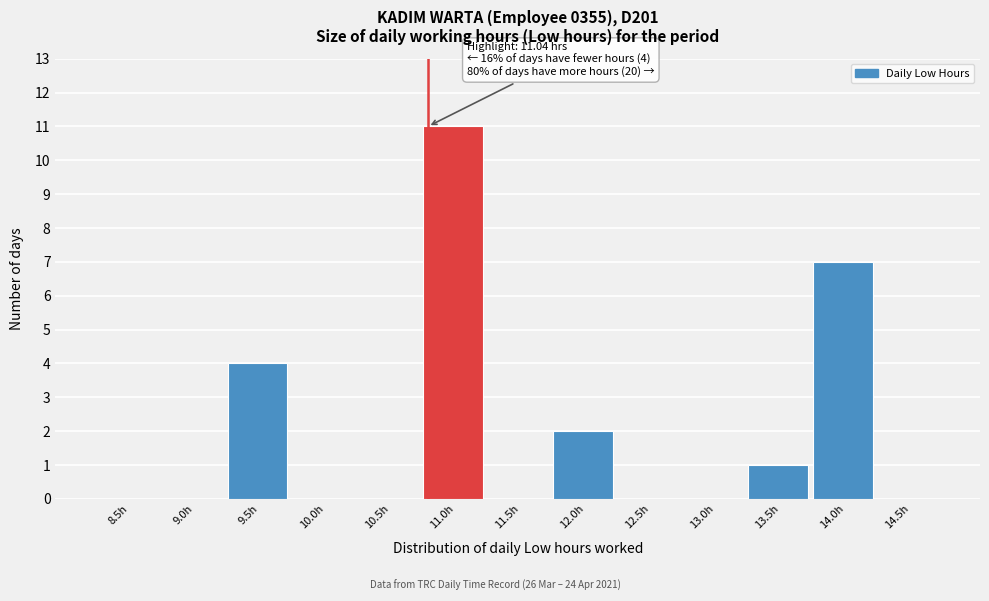

Reading left to right, what are all the values shown in this chart?

8.5h=0	9.0h=0	9.5h=4	10.0h=0	10.5h=0	11.0h=11	11.5h=0	12.0h=2	12.5h=0	13.0h=0	13.5h=1	14.0h=7	14.5h=0